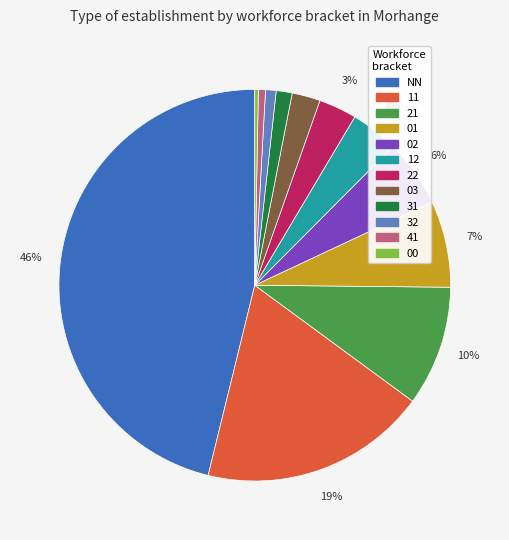

Does 31 account for over 50% of the chart?

No